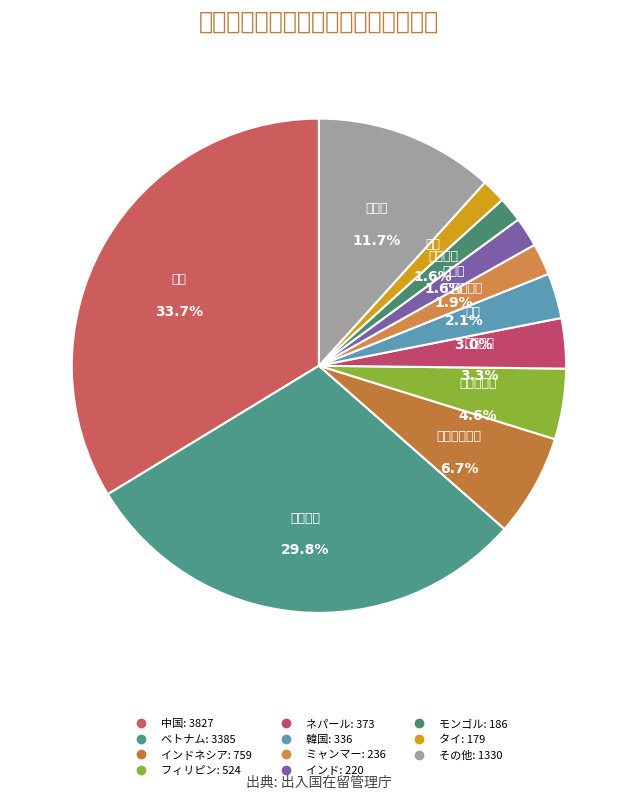

To the nearest percent, what is the difference between the largest and smallest slice percentages?

32%